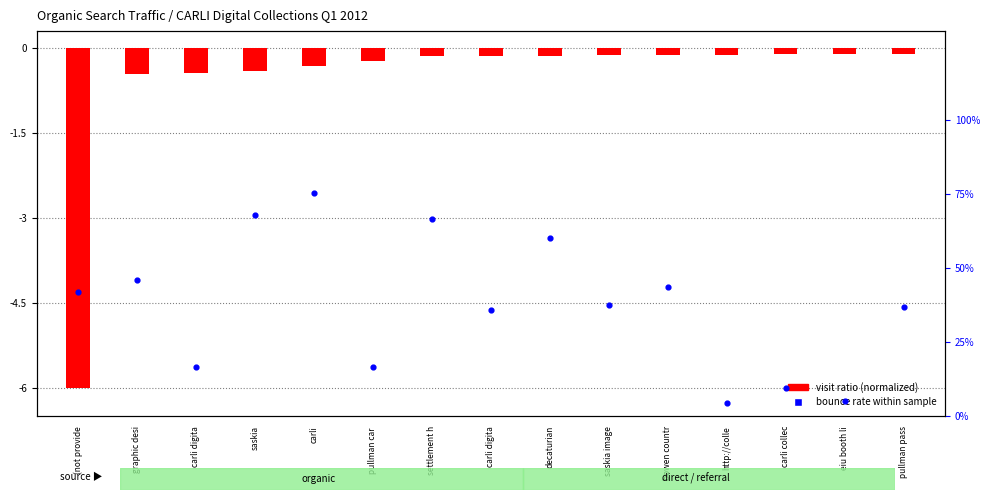

At which category is the sum across all series the highest?

carli